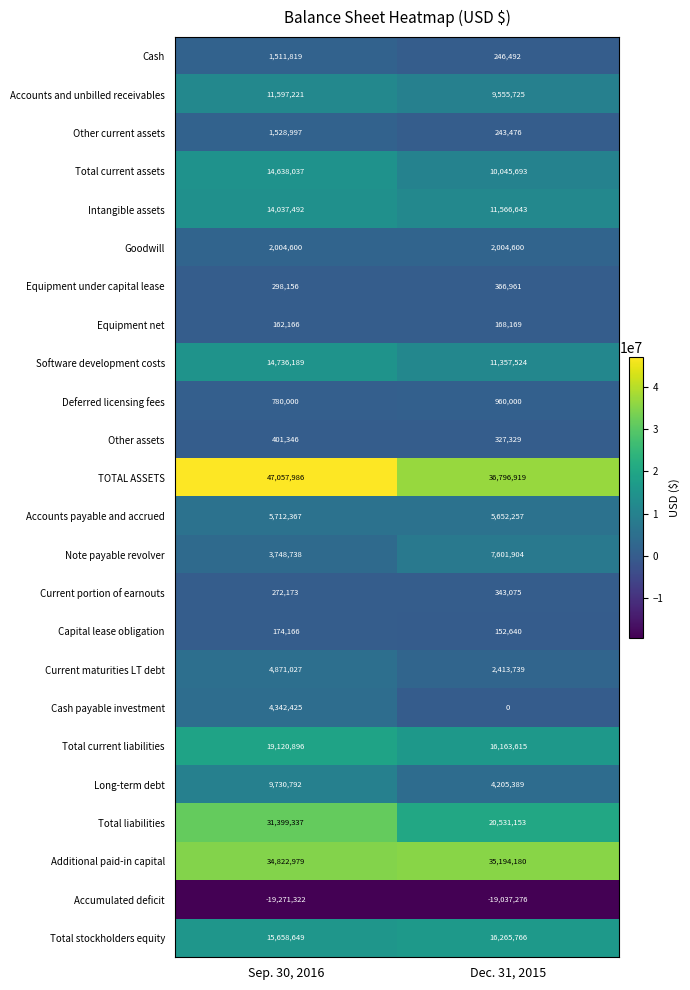

The value of Equipment under capital lease at Dec. 31, 2015 is 621358. True or false?

False